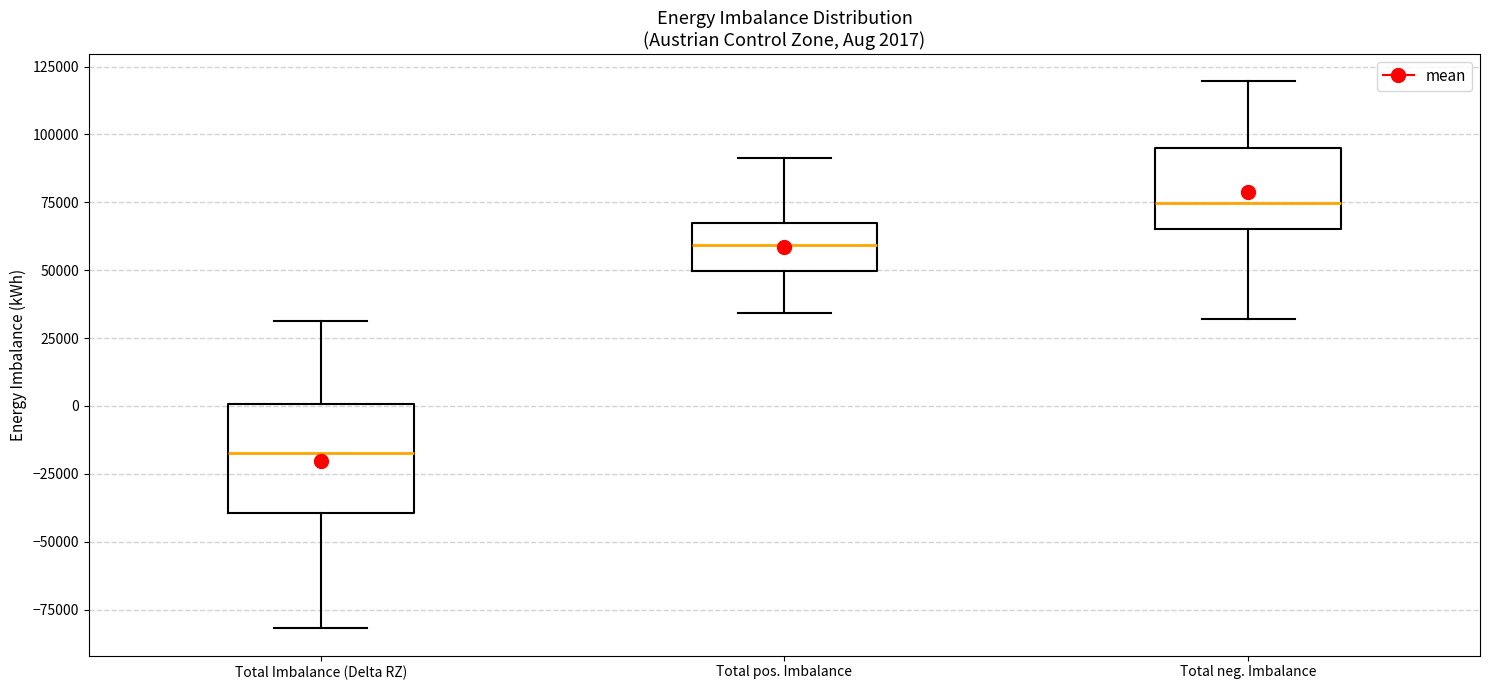

Which box is the tallest, from its lower edge to its upper edge?

Total Imbalance (Delta RZ)